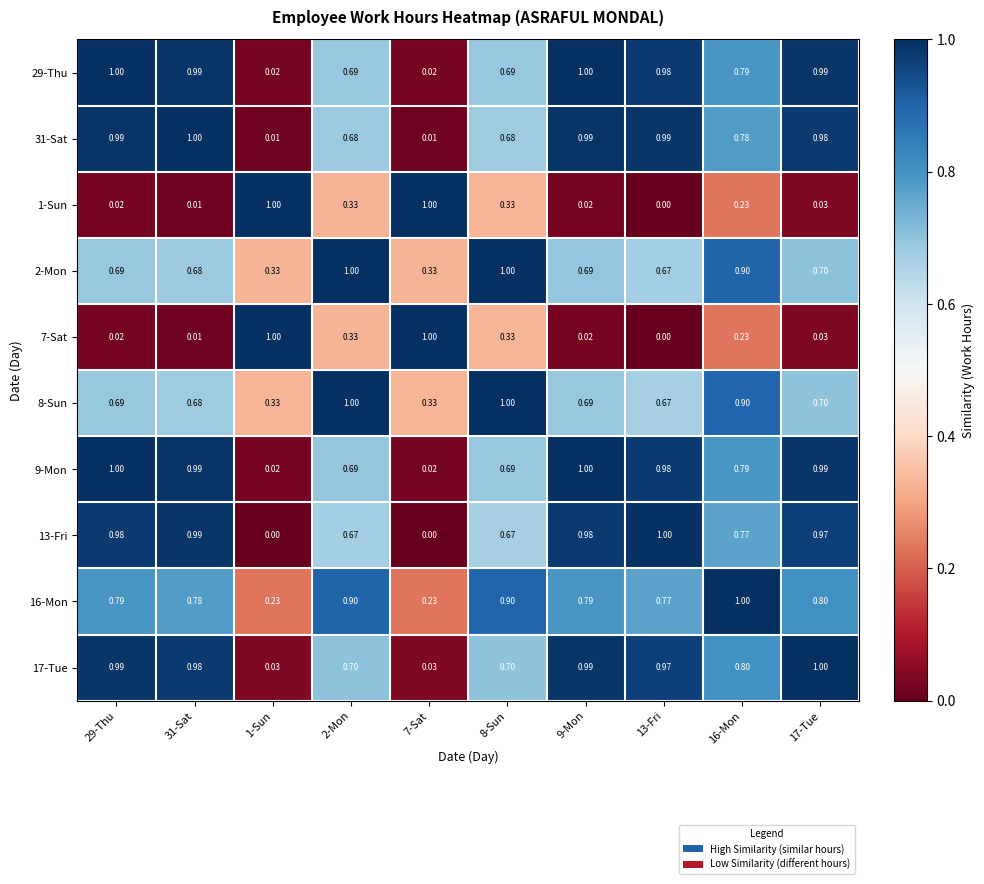

Is the value of 13-Fri at 31-Sat greater than the value of 16-Mon at 1-Sun?

Yes